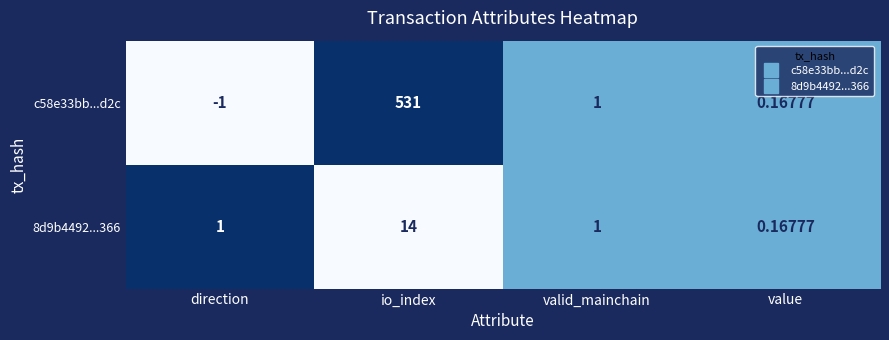

At which category is the sum across all series the highest?

io_index